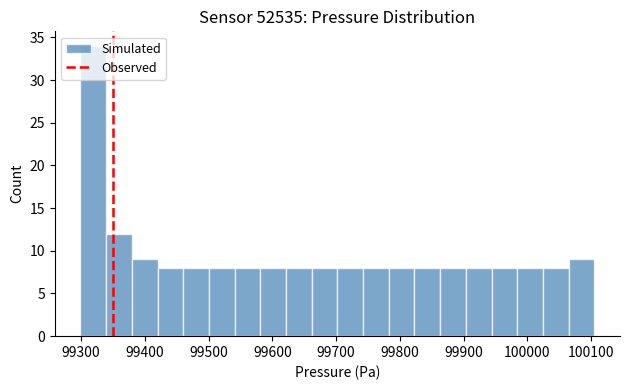

What is the height of the bar covering 99300 to 99340 on the x-axis? Neither the bar edges nor the heights are printed on the chart, so give them approximately, as read against the axes.

34